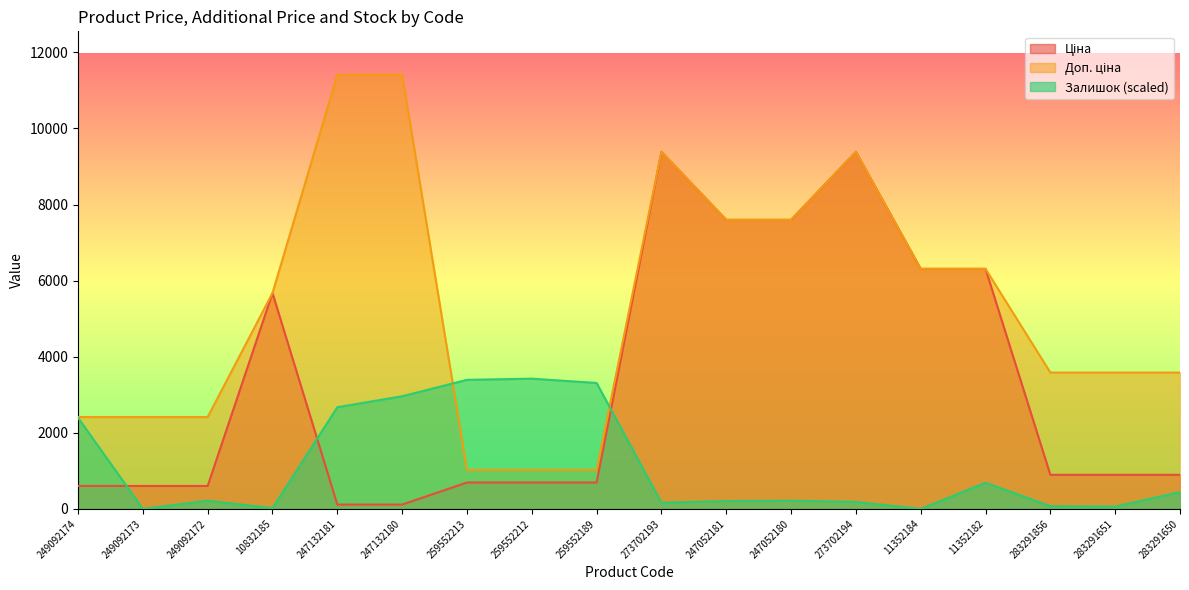

Which series has the widest spread of values?

Доп. ціна